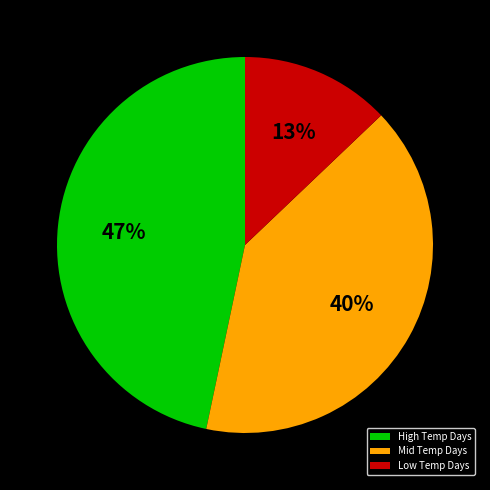

Do Low Temp Days and High Temp Days together represent more than half of the pie?

Yes